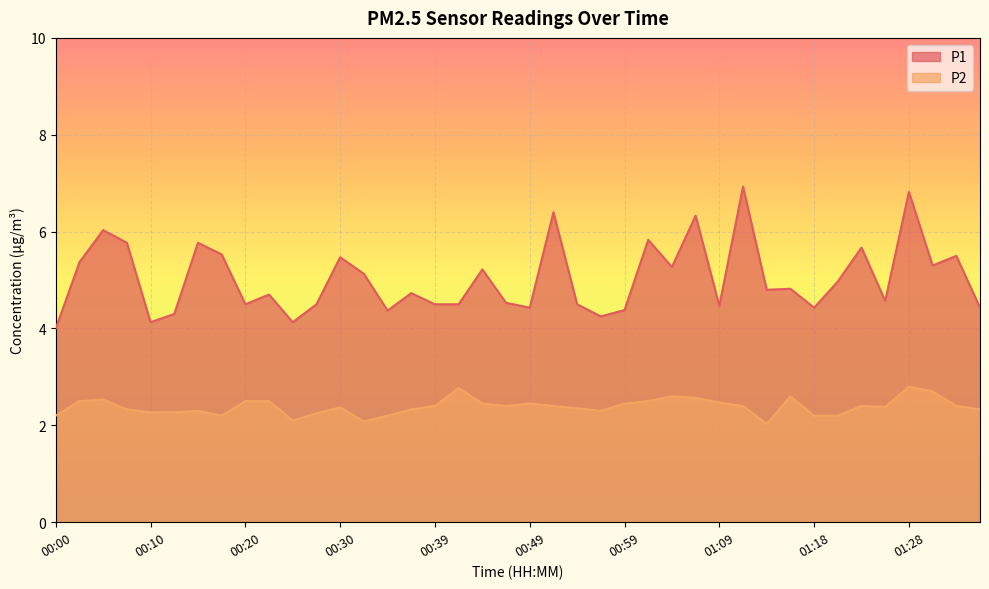

Is the value of P1 at 00:15 greater than the value of P2 at 01:04?

Yes